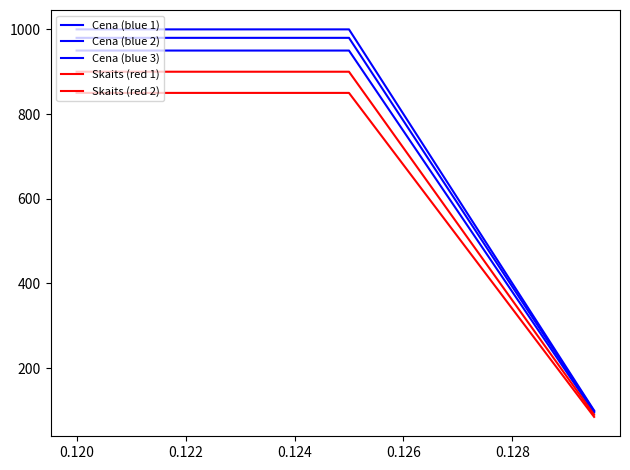

What is the maximum value for Cena (blue 3)?

950